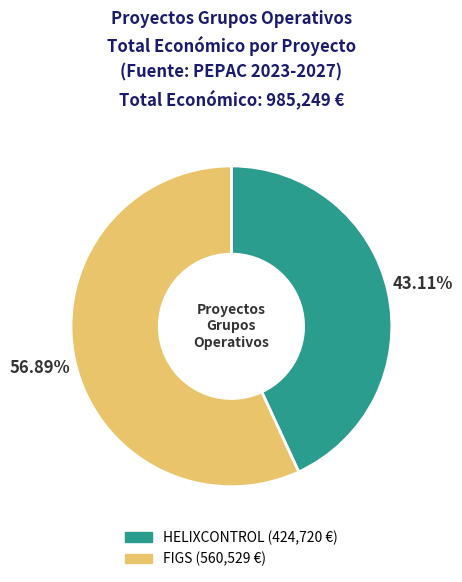

Which has a higher value, HELIXCONTROL or FIGS?

FIGS